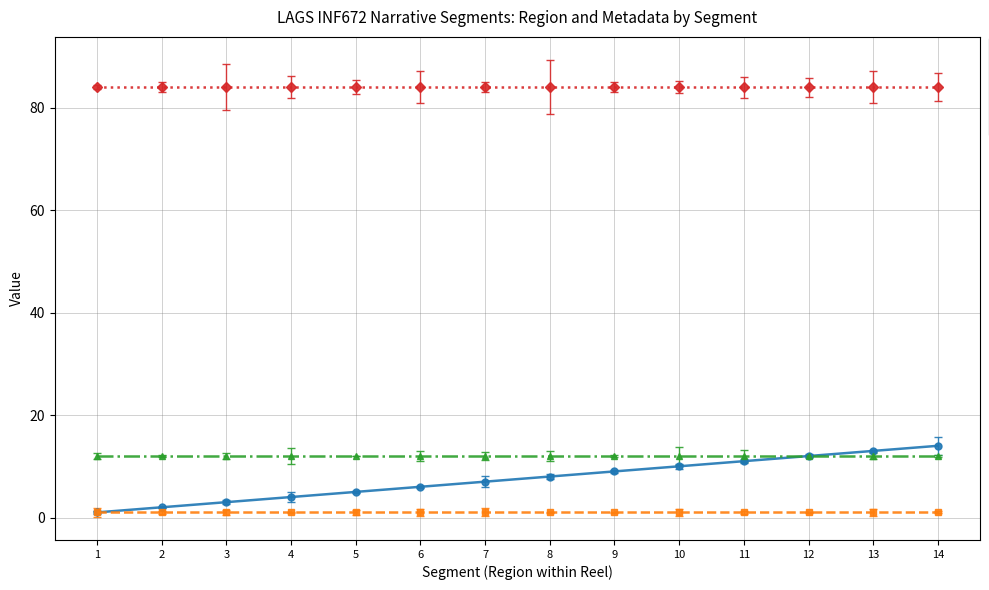

List the series in order of their peak value, lowest first.

Reel, Sector#, Region, Age